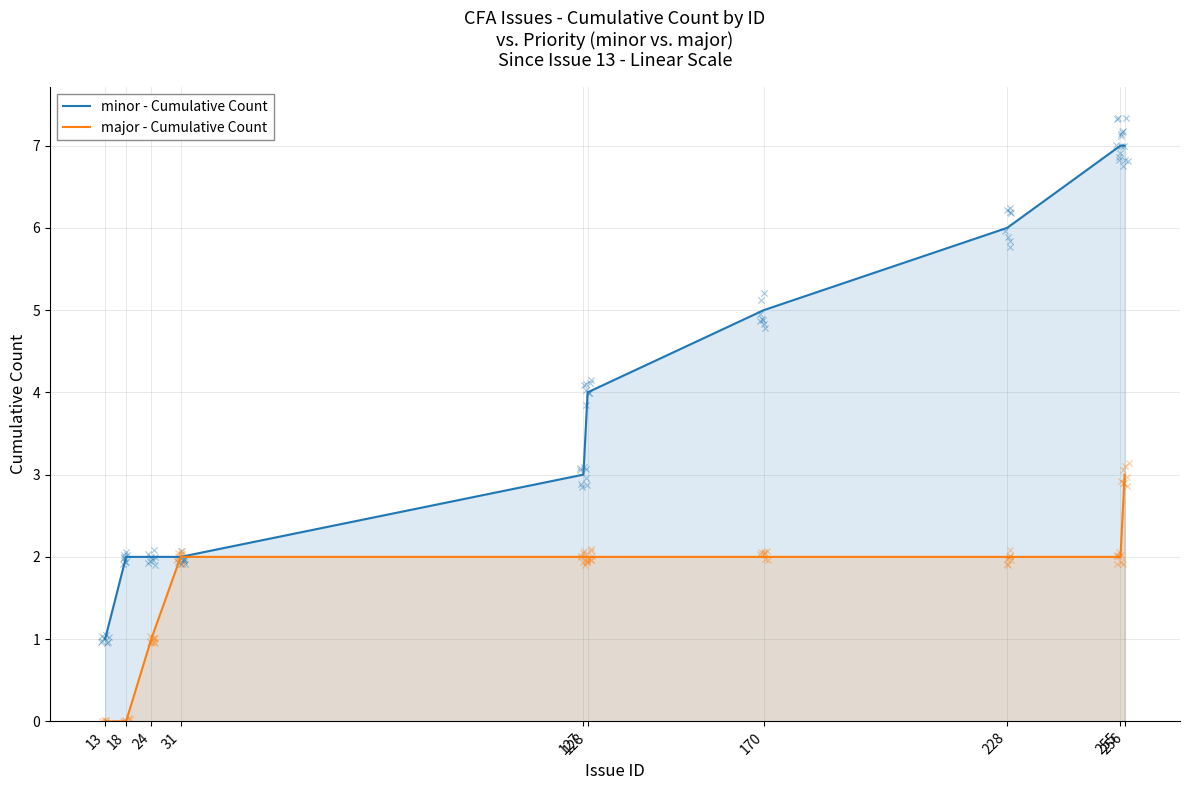

Is the value of minor - Cumulative Count at 18 greater than the value of major - Cumulative Count at 18?

Yes